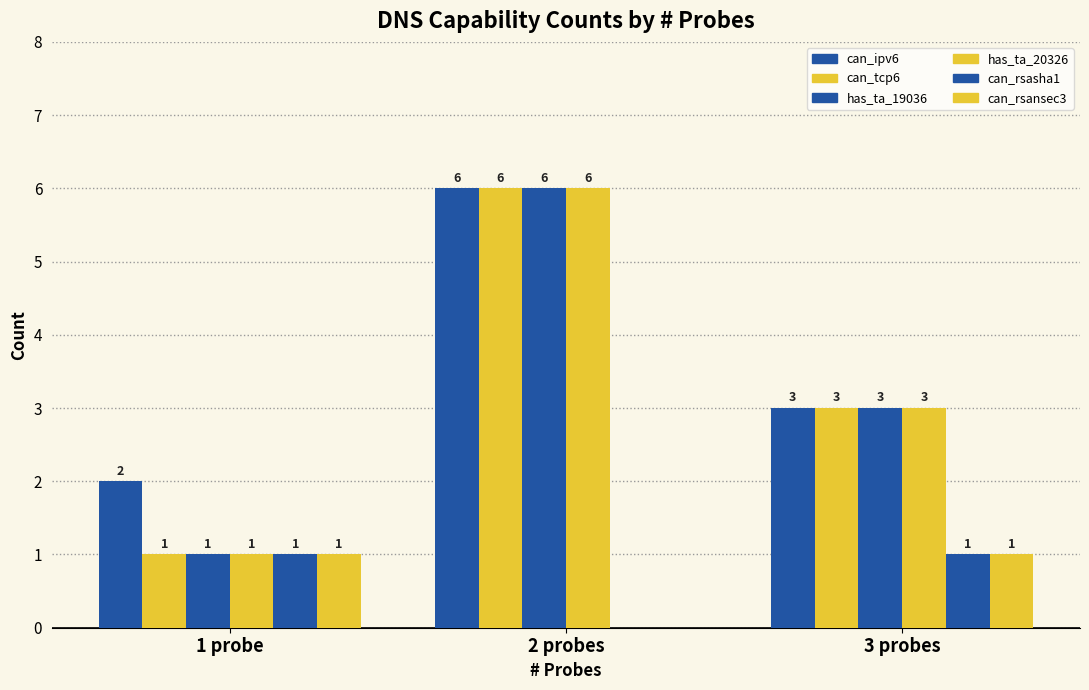

Where is can_rsansec3 nearest to the value 0?

2 probes